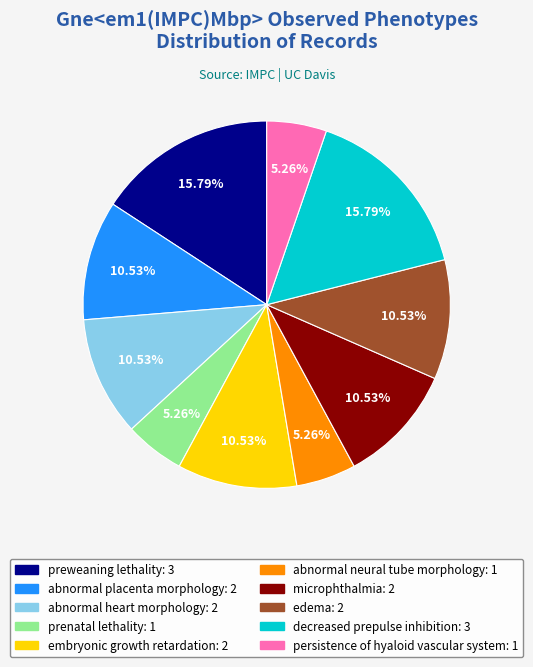

To the nearest percent, what is the combined percentage of persistence of hyaloid vascular system and decreased prepulse inhibition?

21%